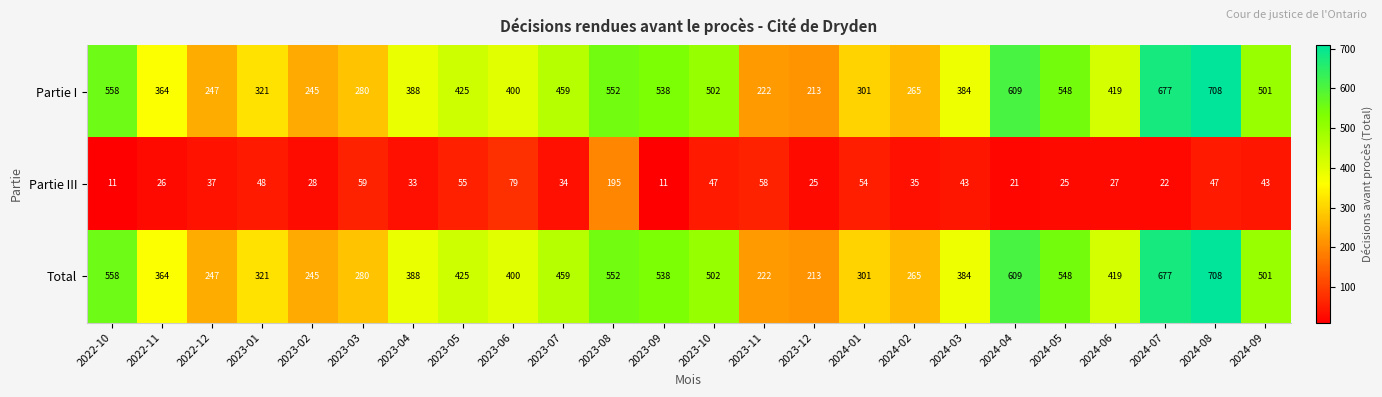

Count the number of data series in this chart.

3